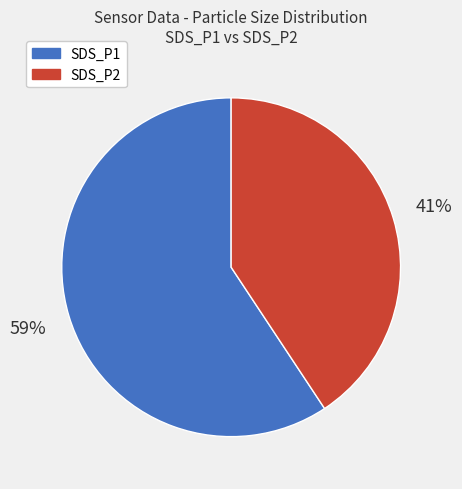

To the nearest percent, what is the average slice percentage?

50%